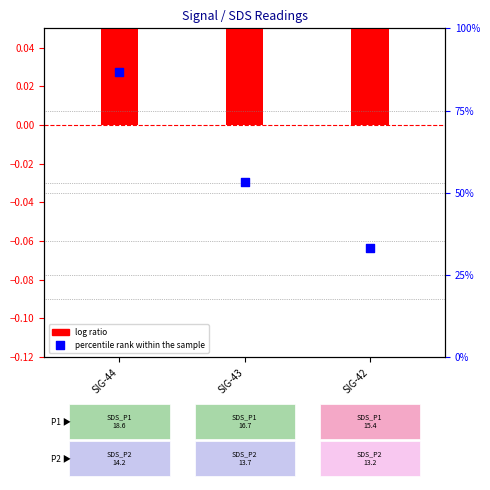

Which series has the largest total across all categories?

percentile rank within the sample